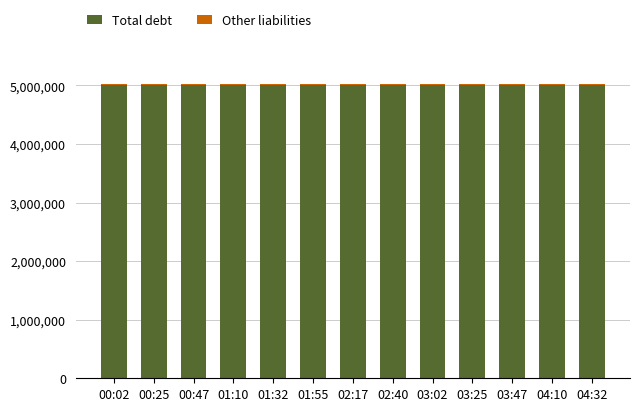

What is the sum of all Total debt values?

65117536